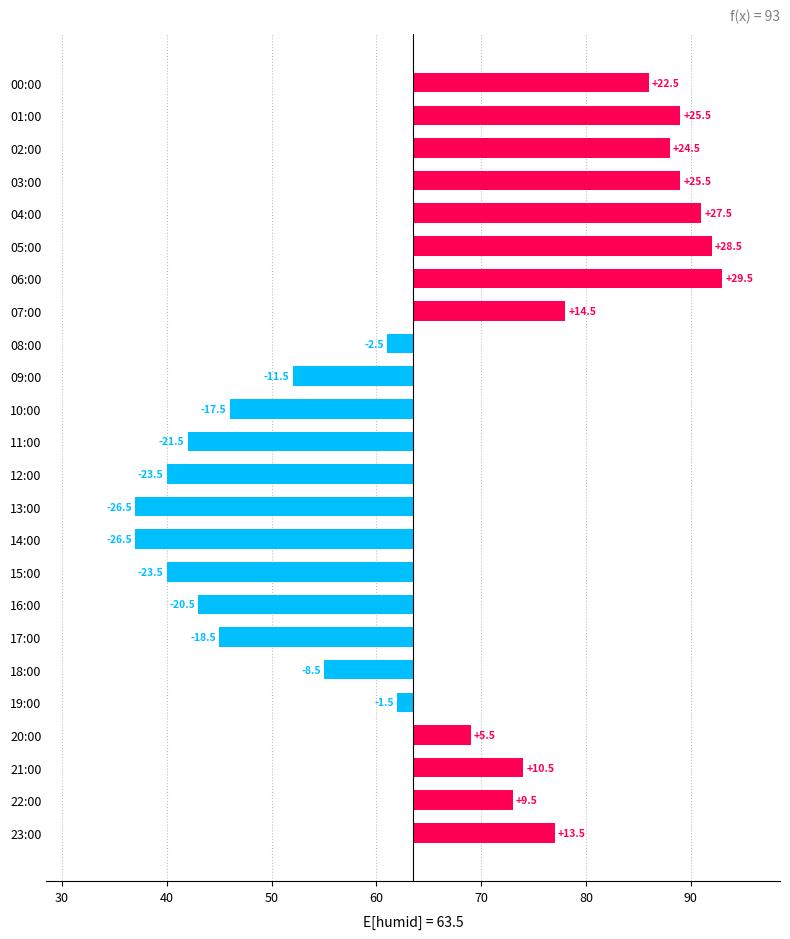

What is the difference between the maximum and minimum values?

56.0